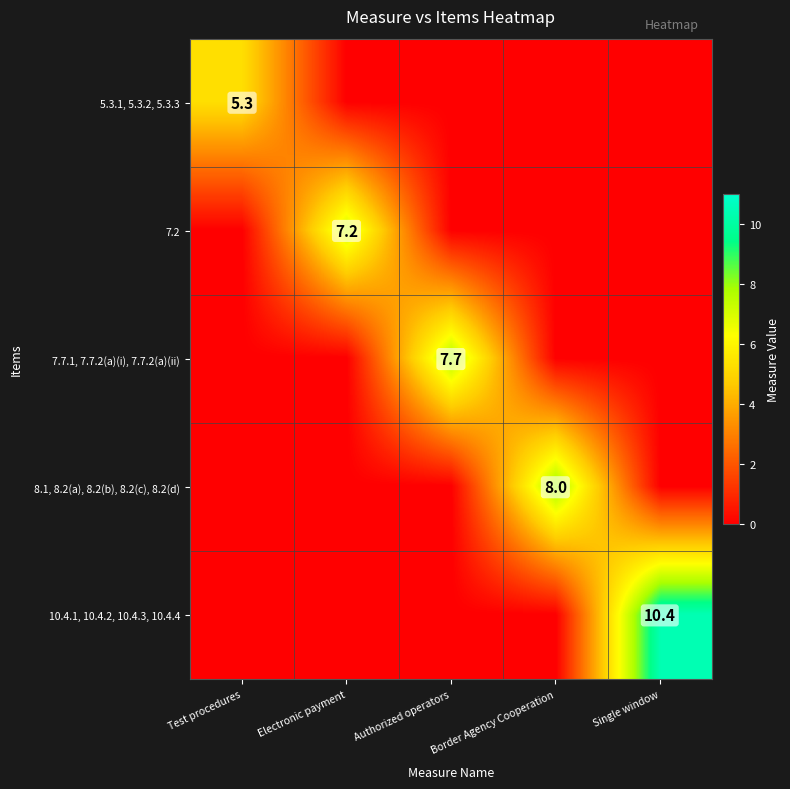

True or false: 10.4.1, 10.4.2, 10.4.3, 10.4.4 has a value of 6.1 at Single window.

False